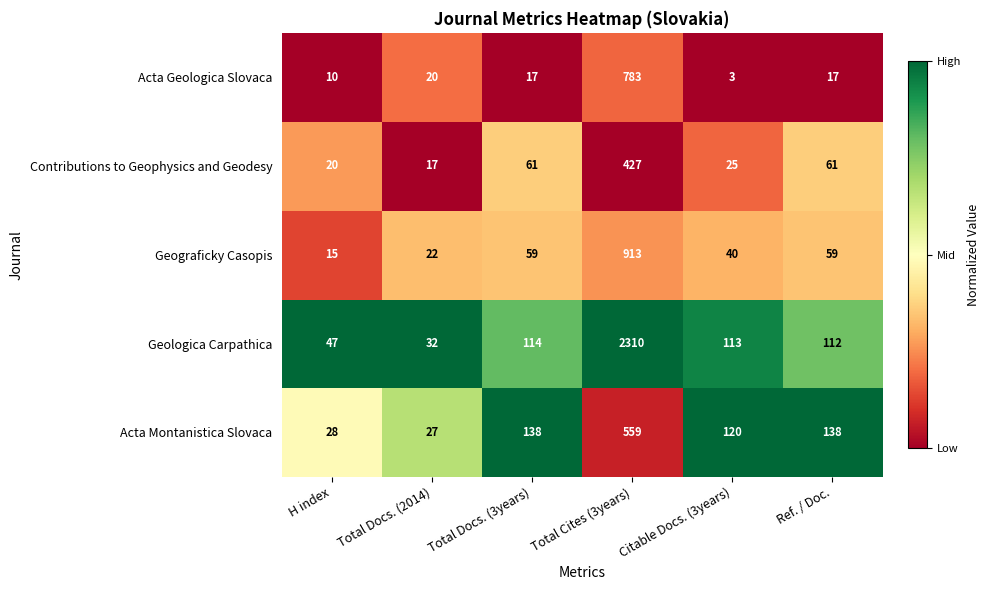

Which series has the largest total across all categories?

Geologica Carpathica